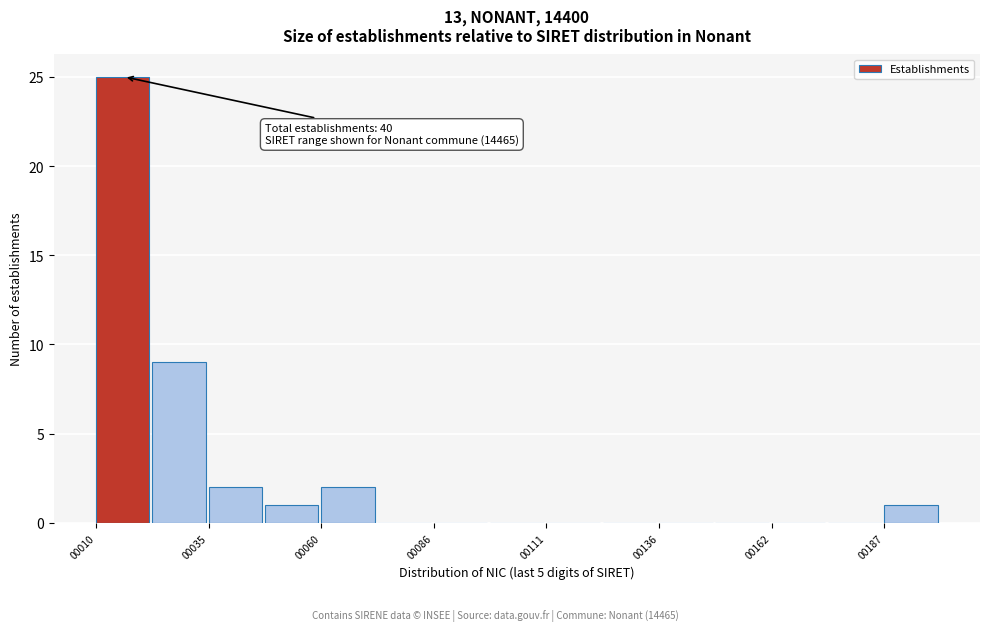

Around what value on the x-axis is the tallest bar? Give the approximate position of its centre, as read against the axis.

15